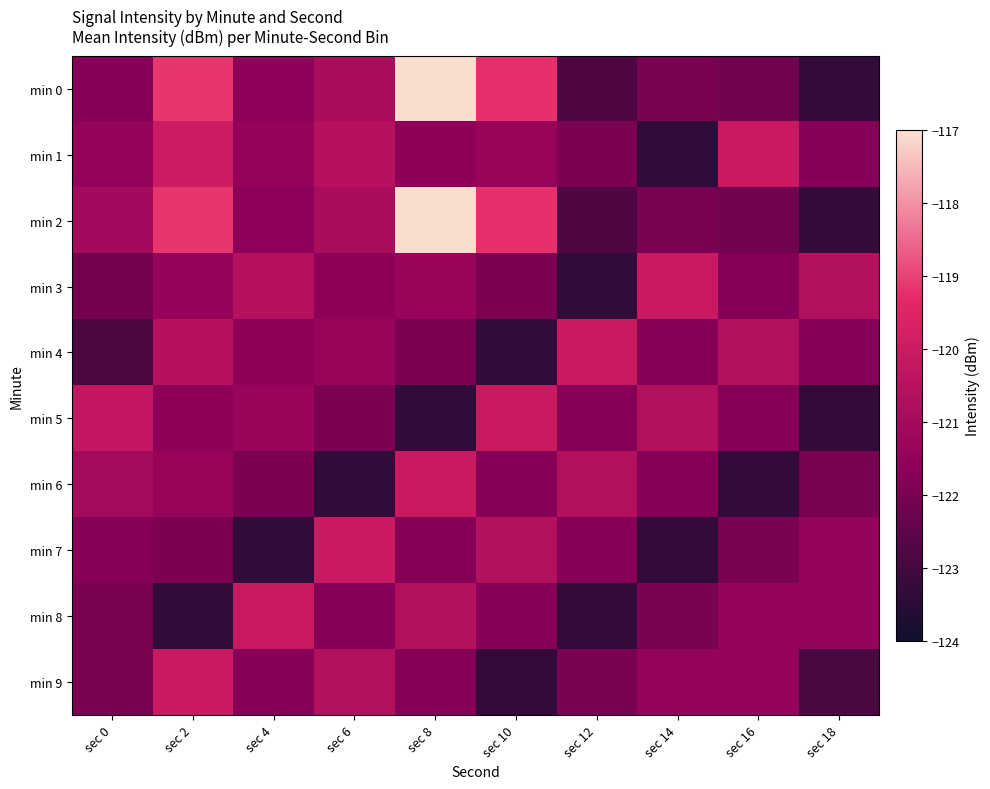

Which series has the largest range (max minus min)?

min 0